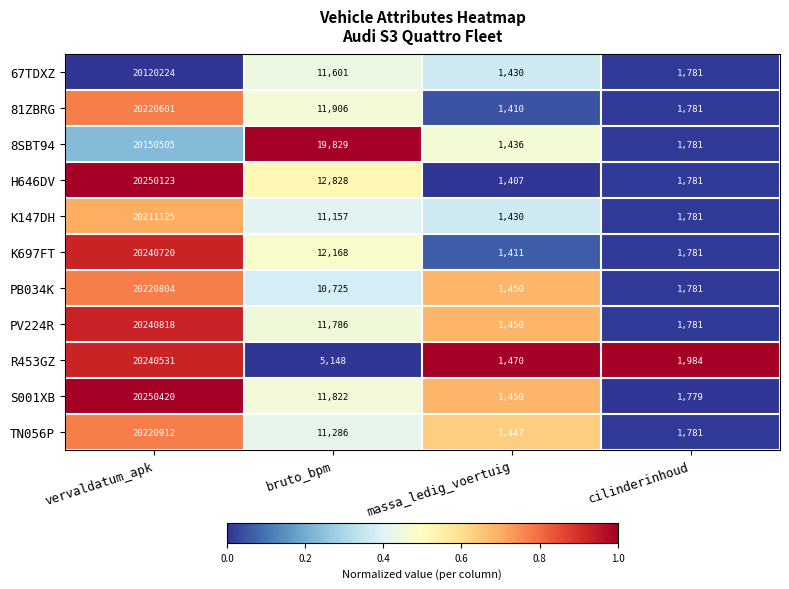

What is the sum of the 67TDXZ values at vervaldatum_apk and bruto_bpm?

20131825